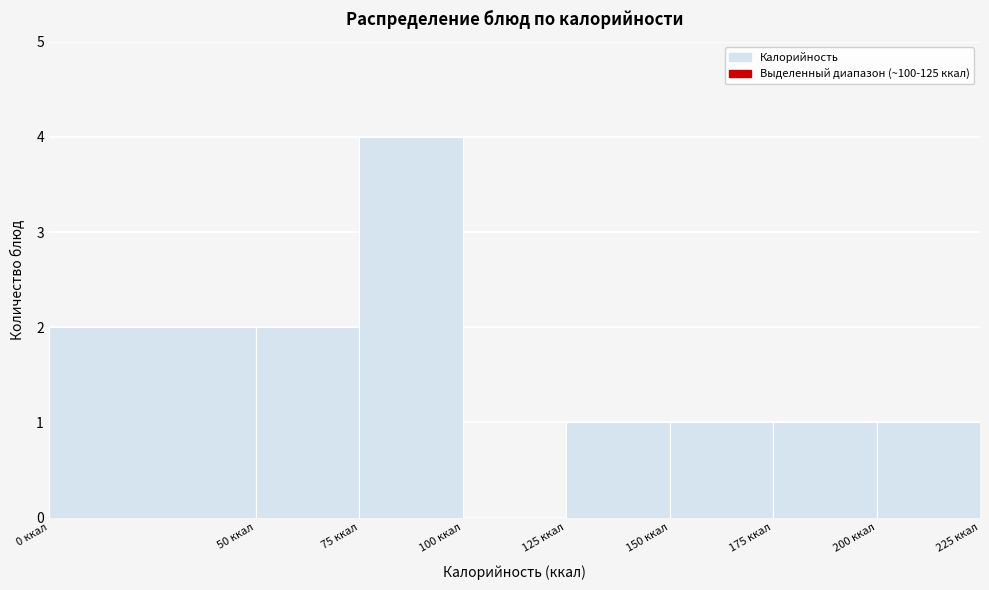

Reading left to right, list every bar in this chart as the range it spans on the x-axis followed by its height. The values are not printed on the chart, so give them approximately, as read against the axis.

0 to 50: 2
50 to 75: 2
75 to 100: 4
100 to 125: 0
125 to 150: 1
150 to 175: 1
175 to 200: 1
200 to 225: 1